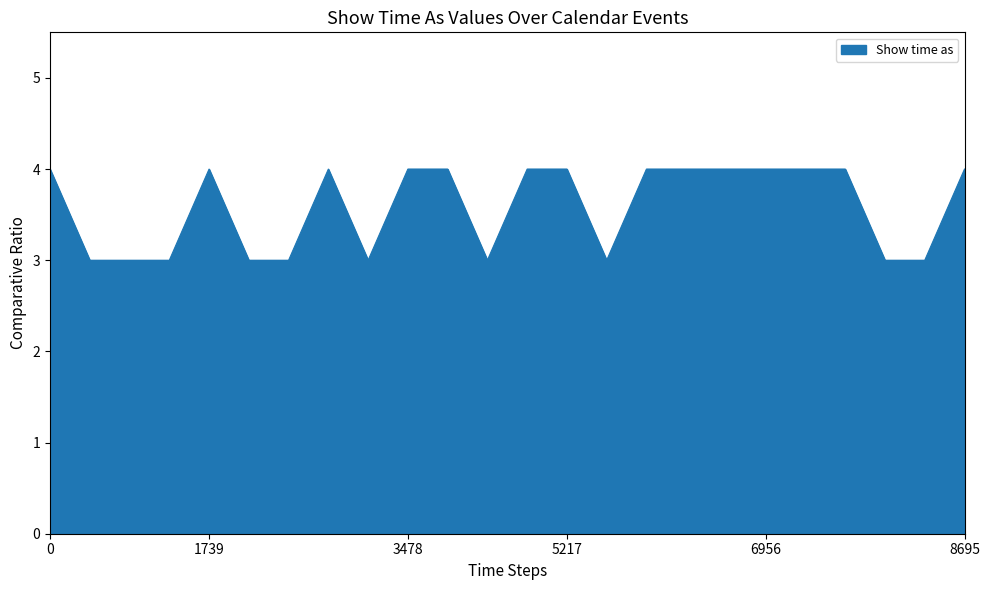

Reading left to right, what are all the values shown in this chart?

4	3	3	3	4	3	3	4	3	4	4	3	4	4	3	4	4	4	4	4	4	3	3	4